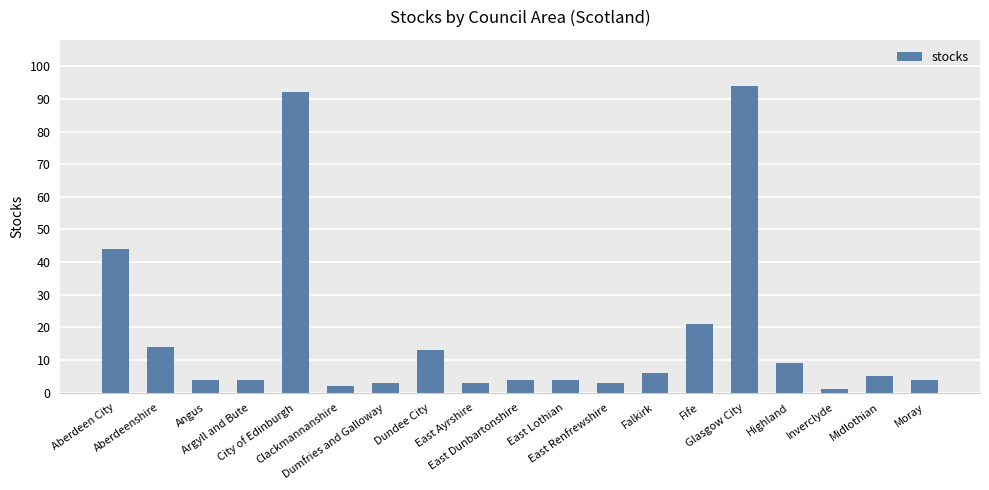

Reading left to right, what are all the values shown in this chart?

44	14	4	4	92	2	3	13	3	4	4	3	6	21	94	9	1	5	4